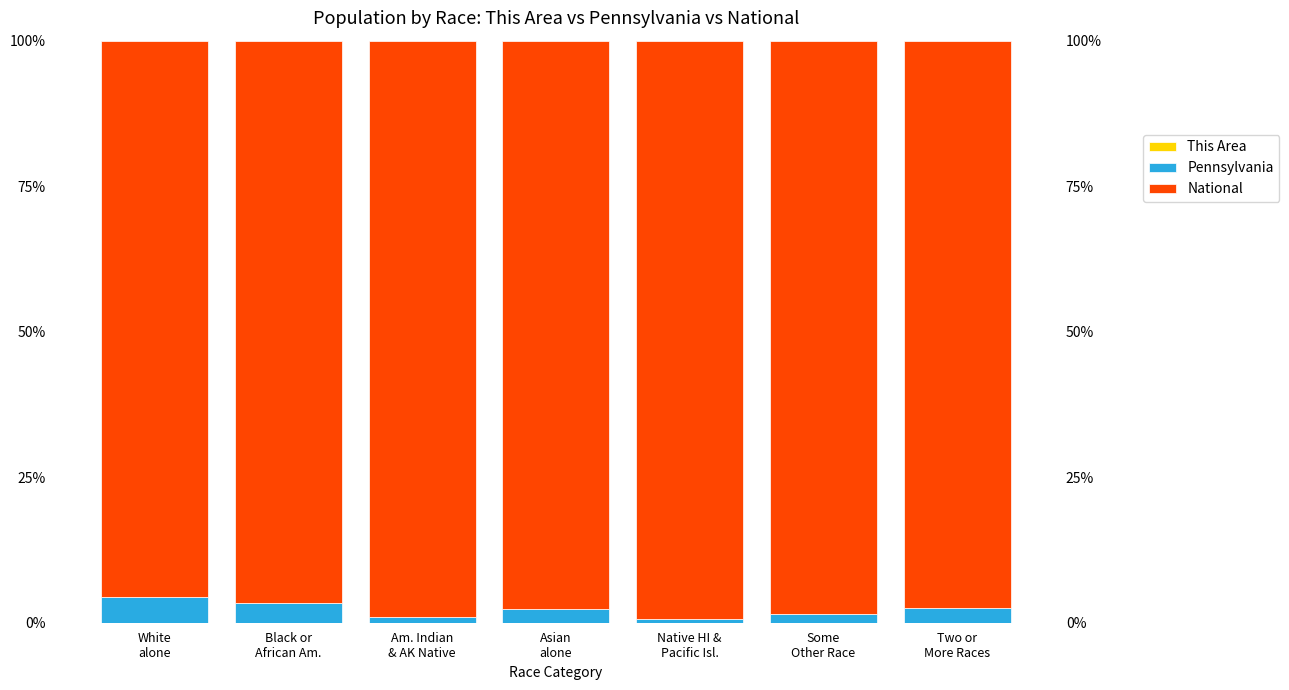

True or false: Pennsylvania has a value of 0.6 at Some
Other Race.

False